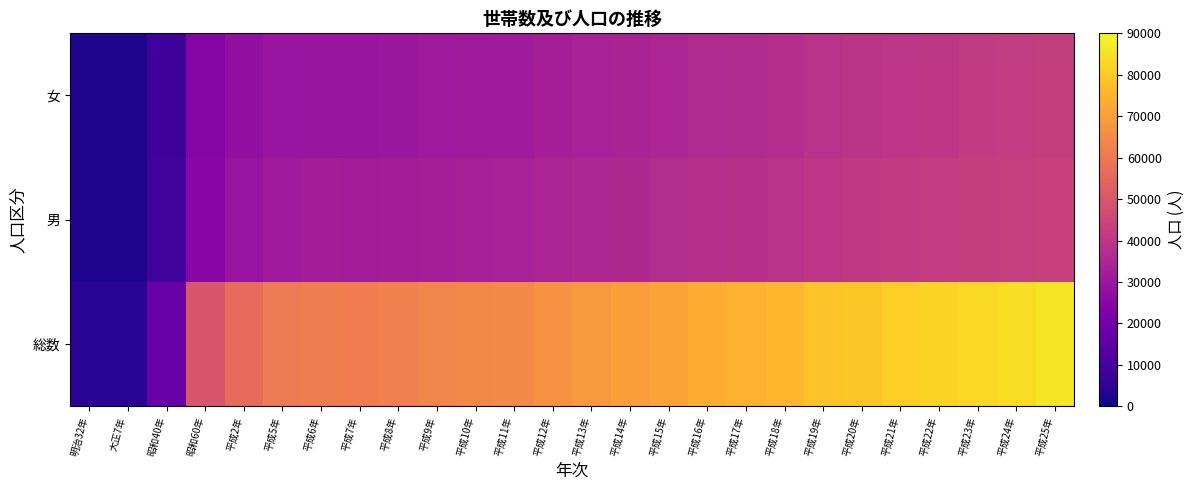

What is the difference between the highest and lowest values at 大正7年?

2258